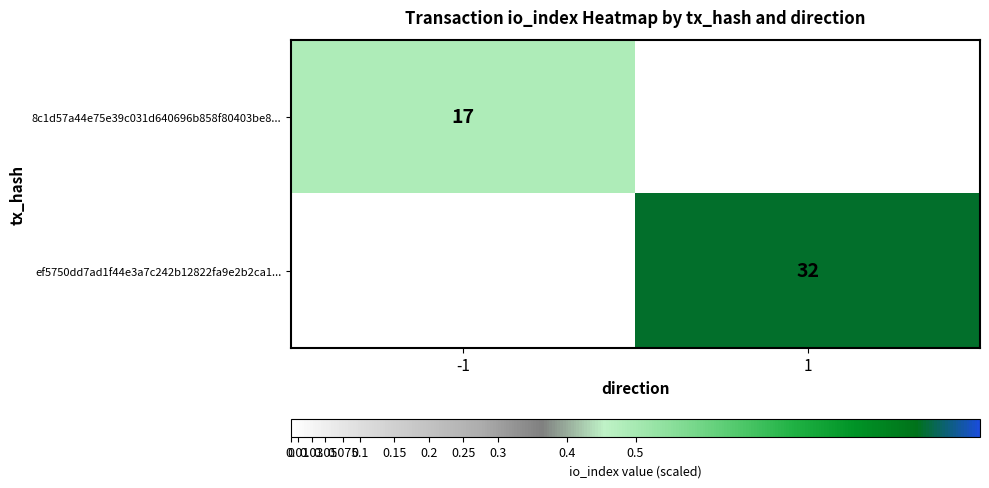

What is the minimum value shown in the chart?

17.0